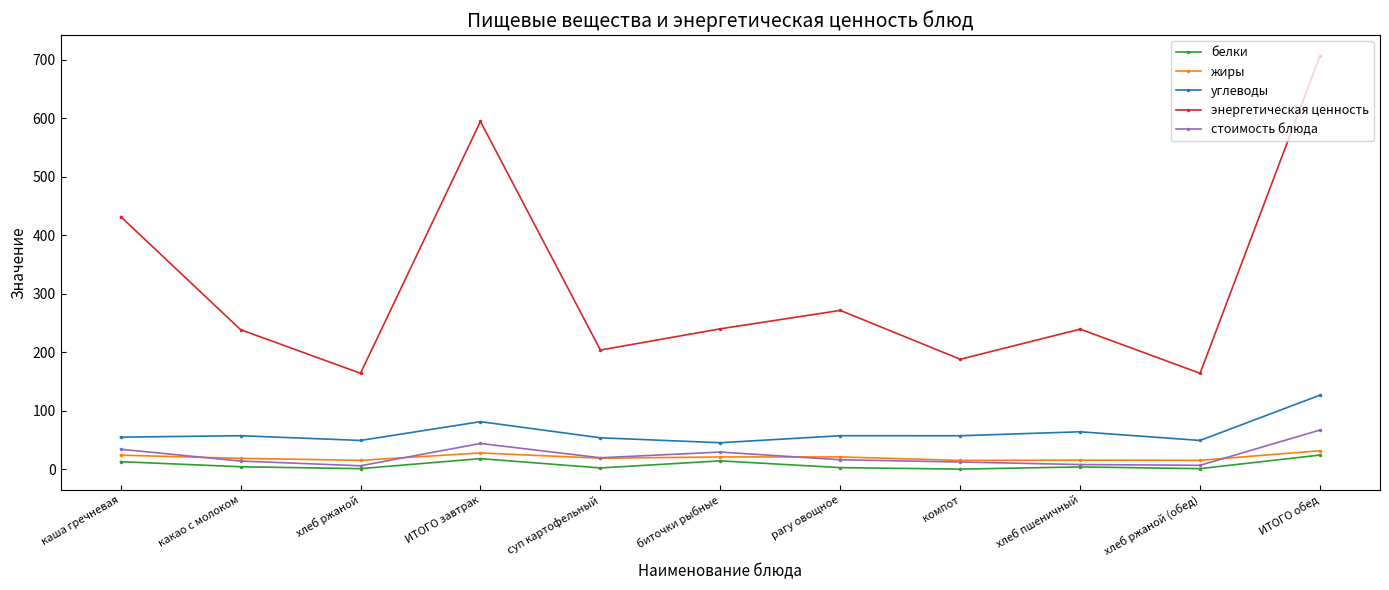

What is the total value across all series at компот?

272.8